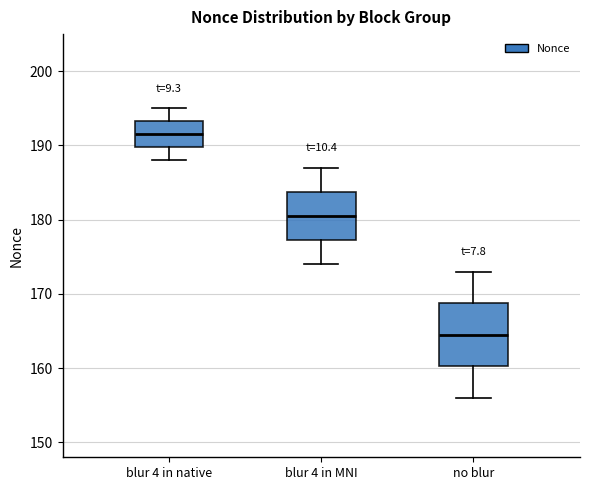

Reading left to right, transcribe this box plot: for each box, give where its median line is, the range the box spans, and where its two whiskers end, as read against the y-axis. The values are not printed on the chart, so give them approximately, as read against the axis.

blur 4 in native: median 192, box 190 to 193, whiskers 188 to 195
blur 4 in MNI: median 181, box 177 to 184, whiskers 174 to 187
no blur: median 165, box 160 to 169, whiskers 156 to 173